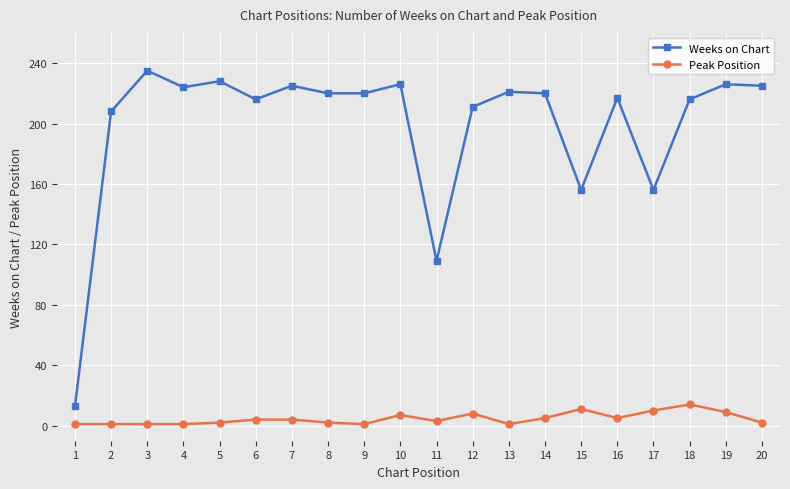

Which series has the widest spread of values?

Weeks on Chart